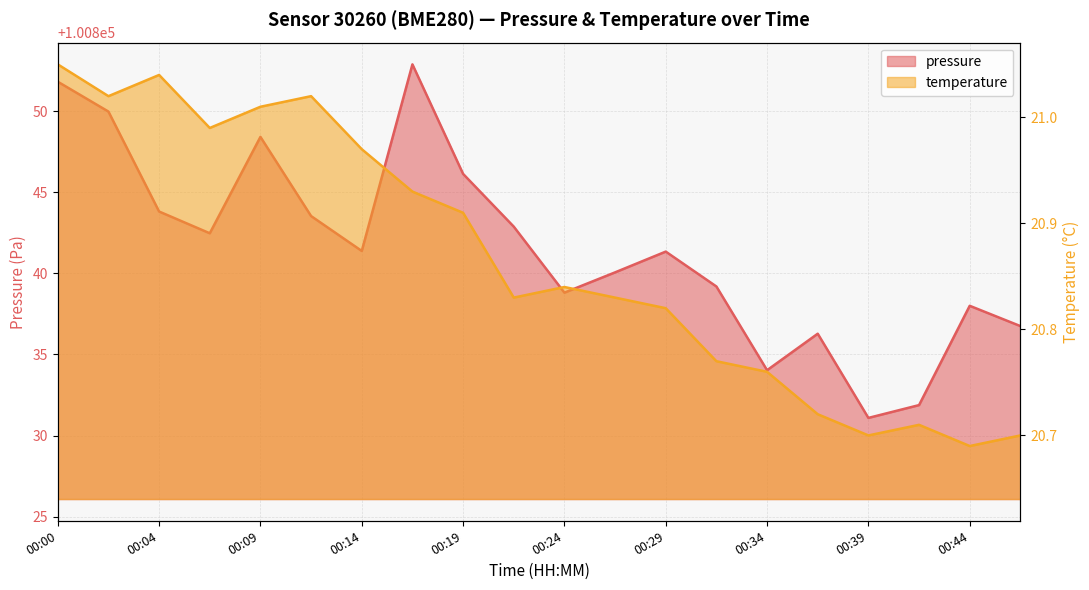

Rank the categories by pressure value from highest to lowest.

00:17, 00:00, 00:02, 00:09, 00:19, 00:04, 00:12, 00:22, 00:07, 00:14, 00:29, 00:27, 00:31, 00:24, 00:44, 00:46, 00:36, 00:34, 00:41, 00:39